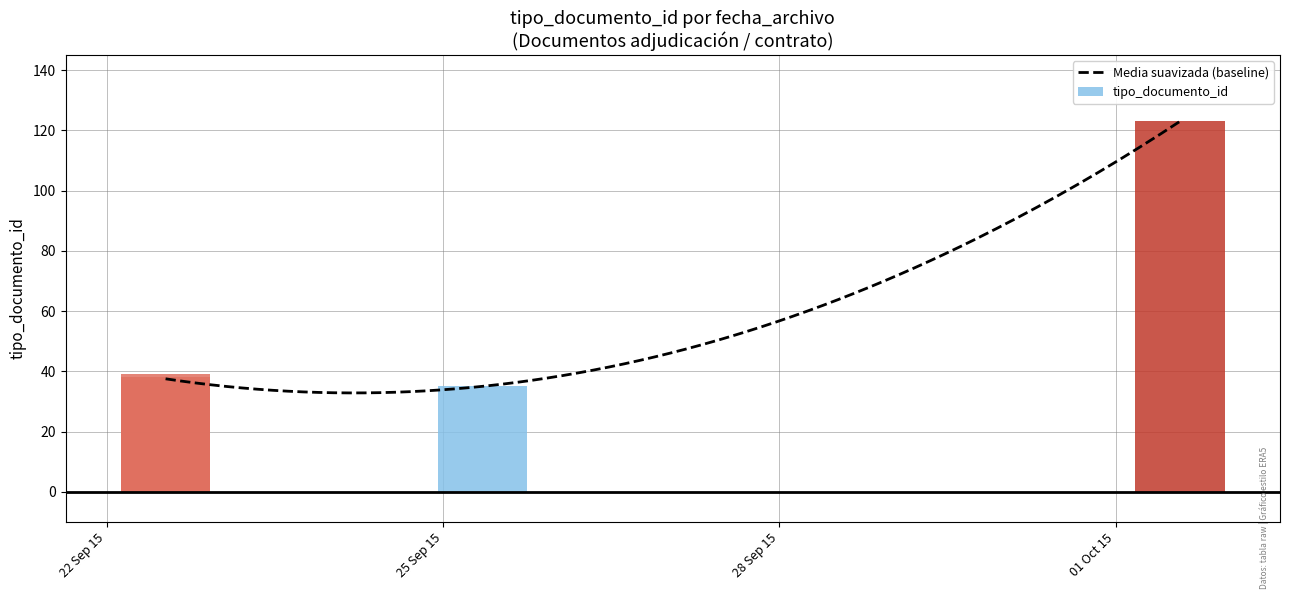

What is the minimum value for Media suavizada (baseline)?

32.8